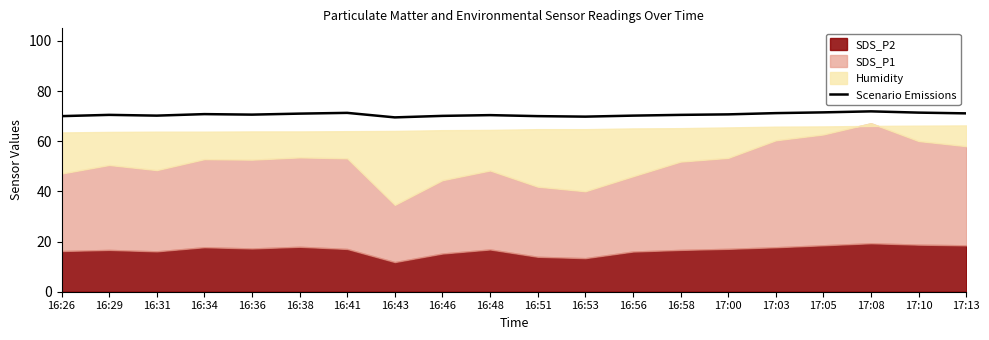

Is it true that the value at 16:51 is 105.9?

False